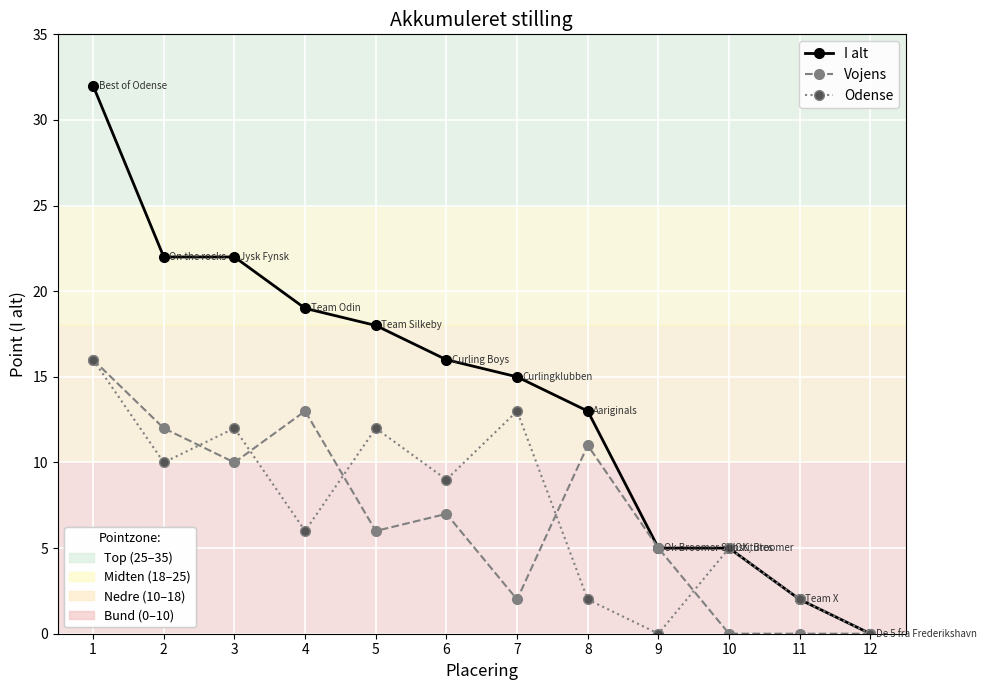

Between 4 and 5, which series saw the biggest shift?

Vojens